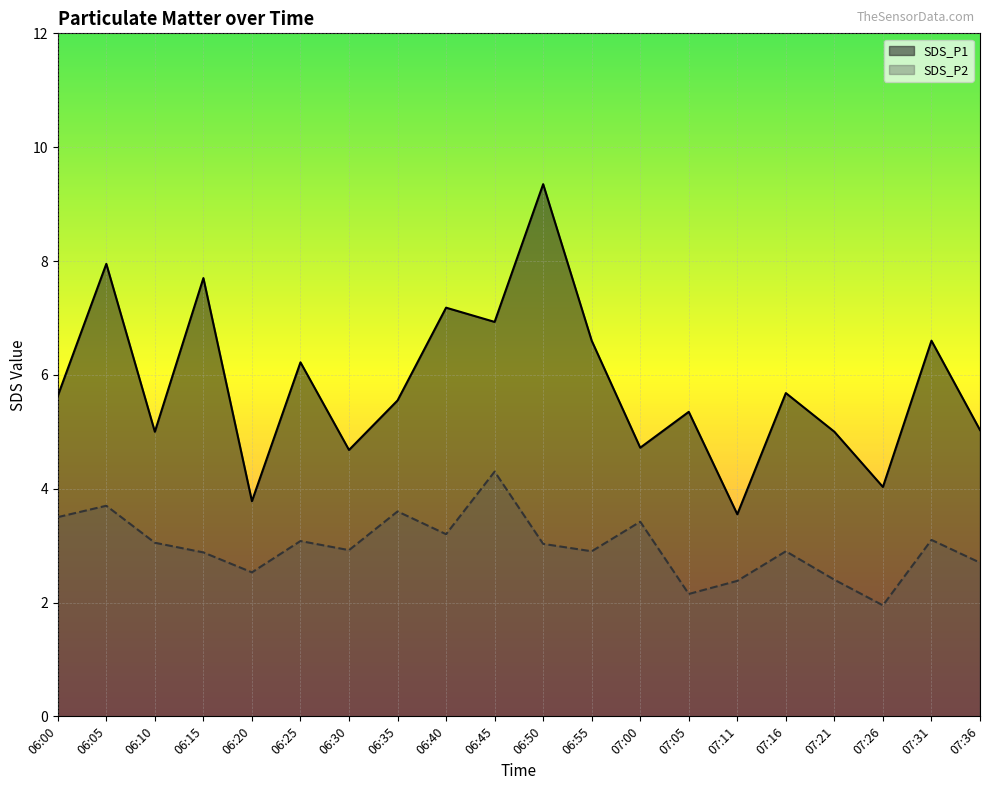

At how many categories does at least one series exceed 7?

4